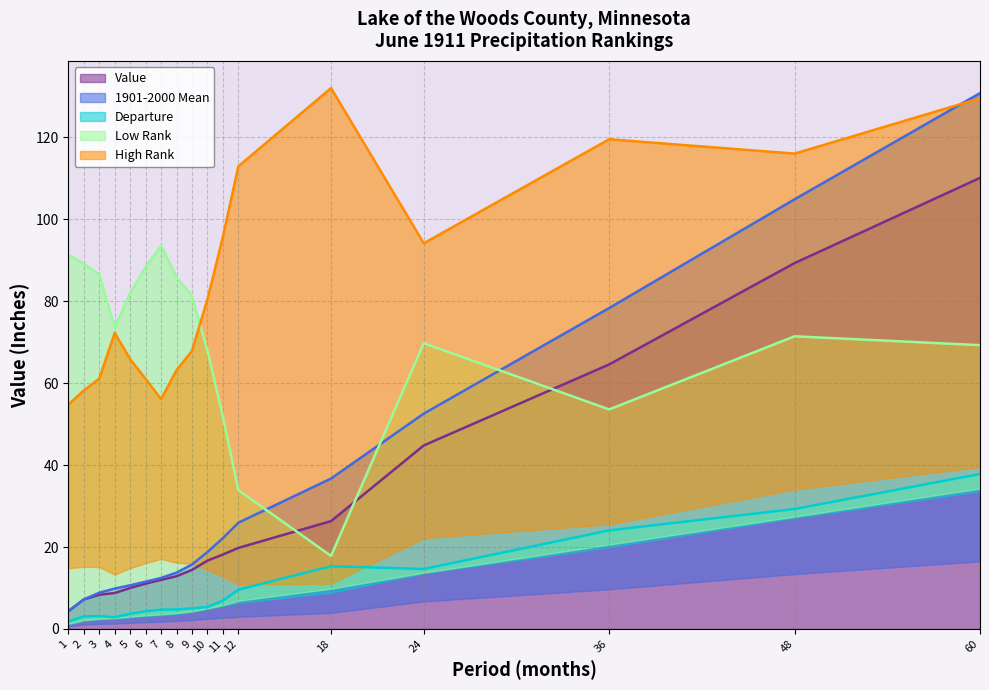

The value of Value at 18 is 26.3. True or false?

True